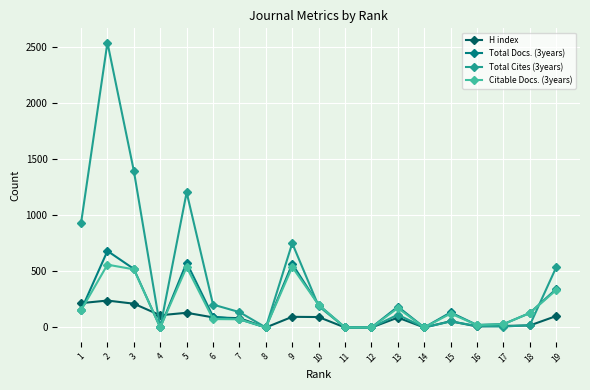

How many values in the Total Docs. (3years) series are below 129?

9